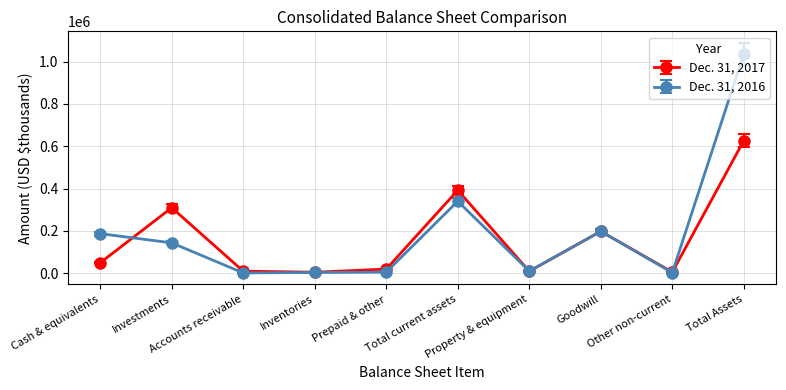

Which series has the largest total across all categories?

Dec. 31, 2016